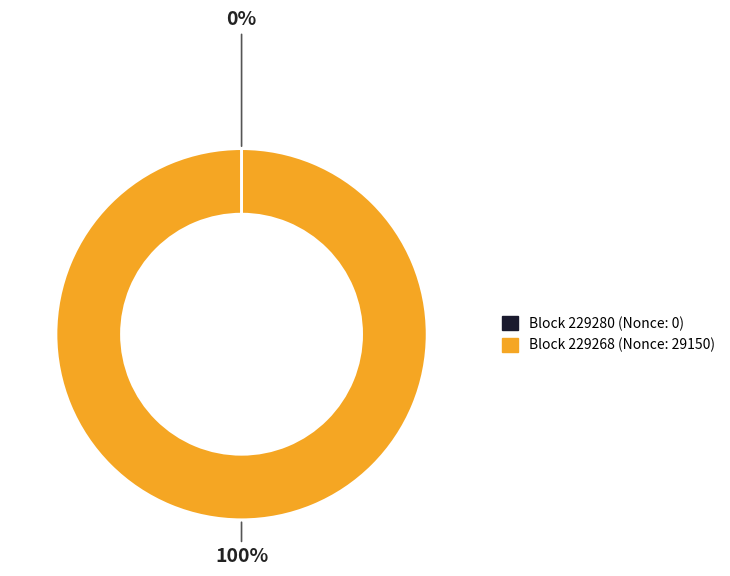

To the nearest percent, what is the average slice percentage?

50%